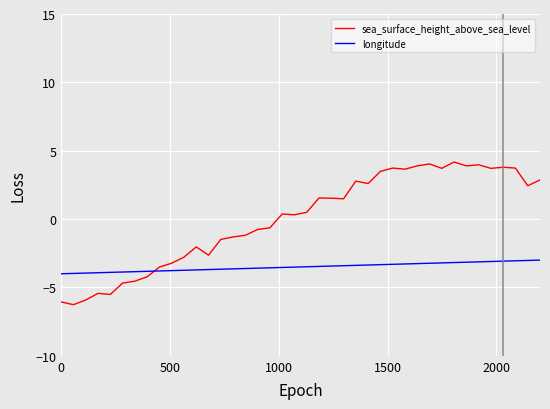

True or false: sea_surface_height_above_sea_level and longitude intersect in this chart.

True